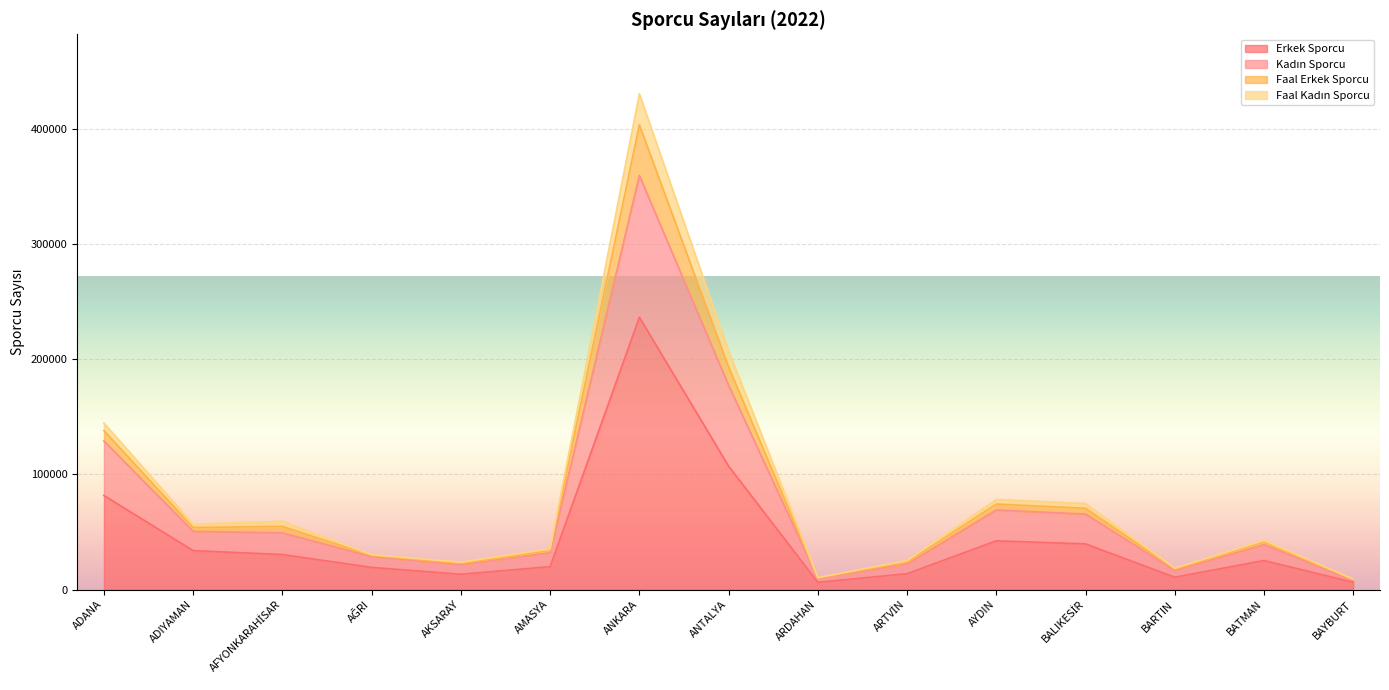

How many lines are shown in the chart?

4